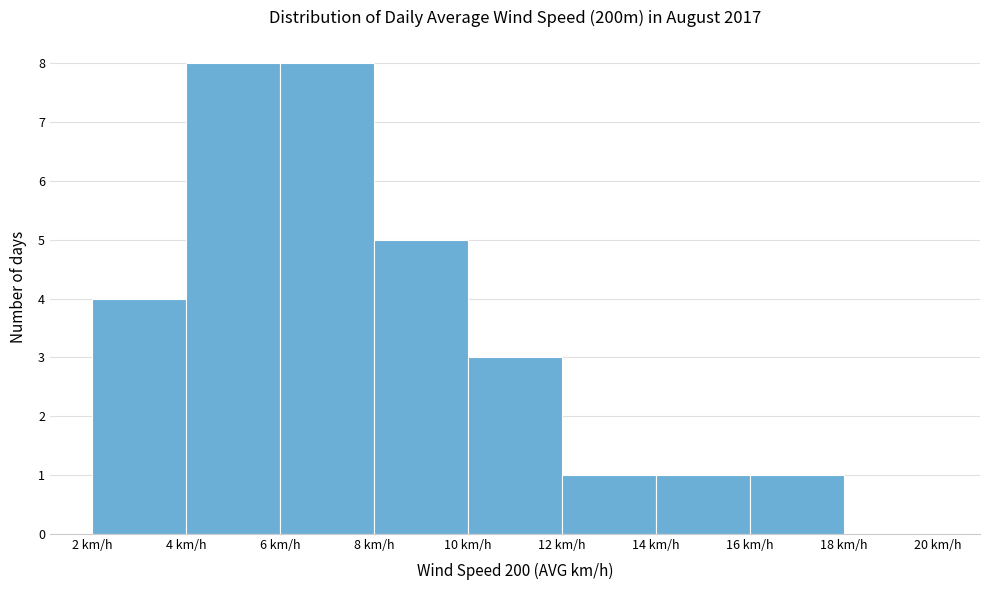

Reading left to right, list every bar in this chart as the range it spans on the x-axis followed by its height. The values are not printed on the chart, so give them approximately, as read against the axis.

2 to 4: 4
4 to 6: 8
6 to 8: 8
8 to 10: 5
10 to 12: 3
12 to 14: 1
14 to 16: 1
16 to 18: 1
18 to 20: 0